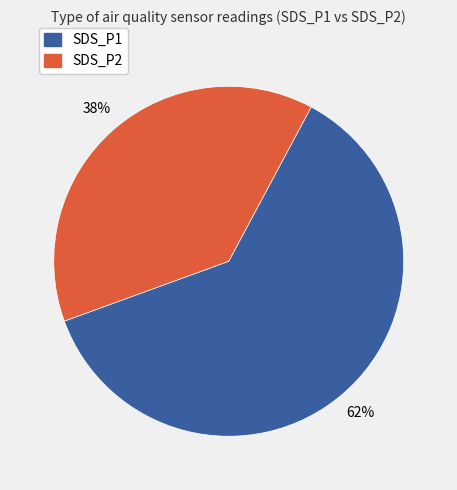

Which slice is the smallest?

SDS_P2